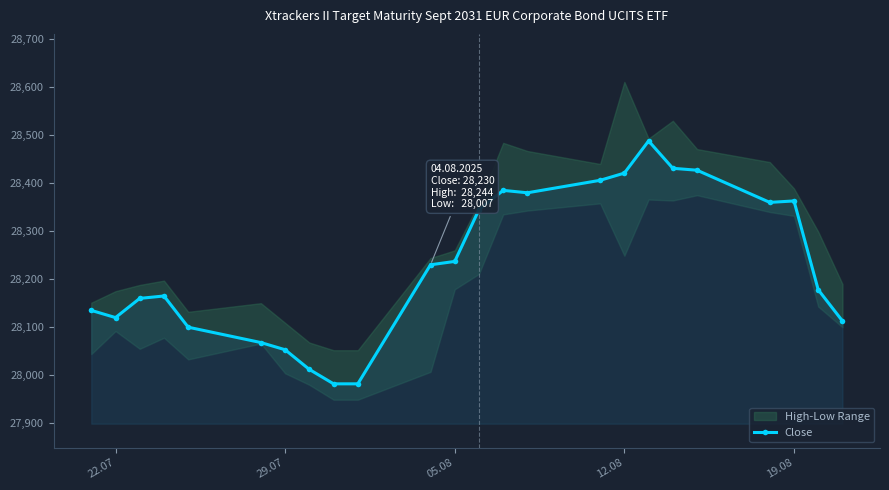

What is the greatest value displayed?

28488